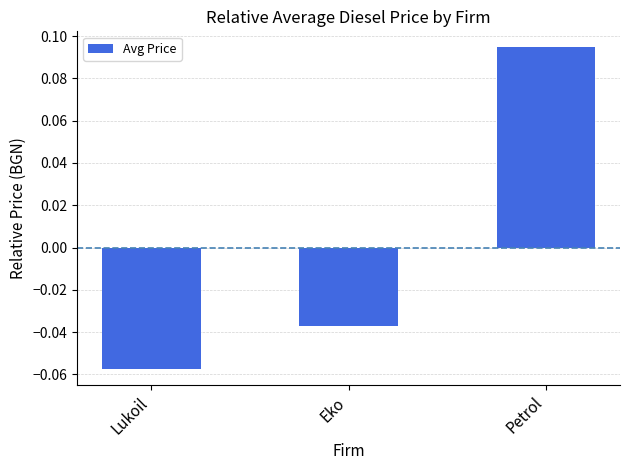

How many negative values are there?

2